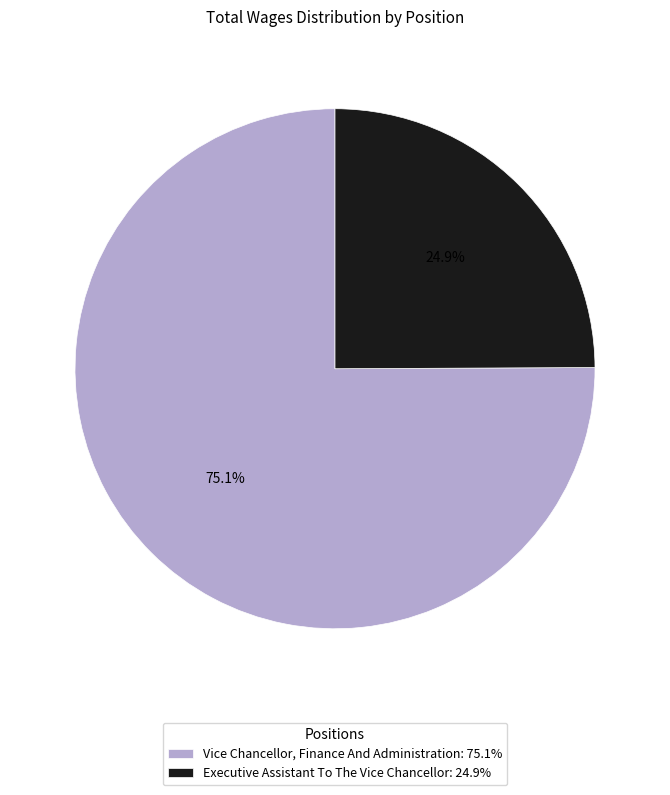

True or false: Executive Assistant To The Vice Chancellor accounts for 25% of the total.

True